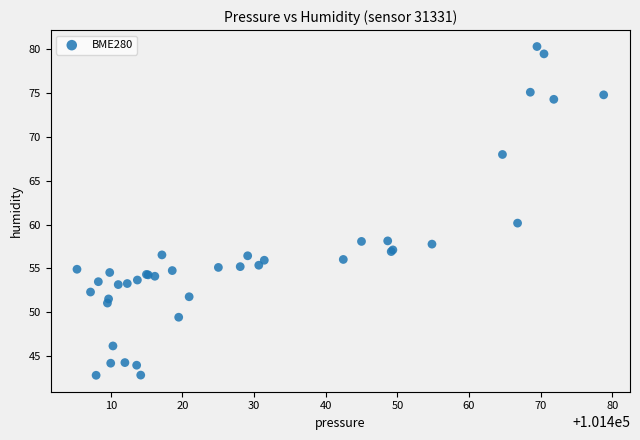

What Y value in the scatter plot is closest to 61?

60.2